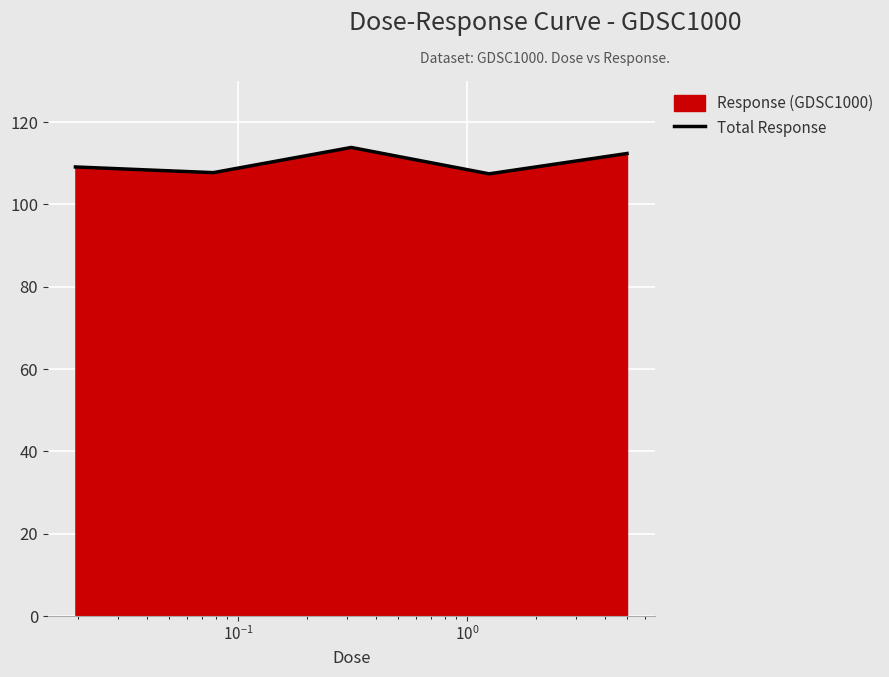

What is the sum of all values?

550.5